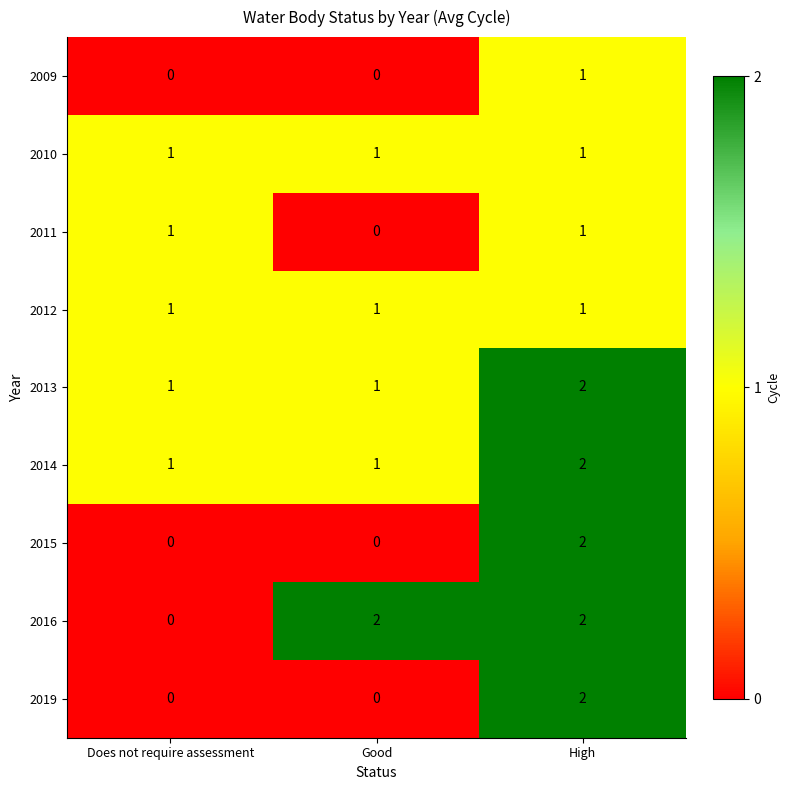

Reading left to right, list all the values displayed in this chart.

2009: 0	0	1
2010: 1	1	1
2011: 1	0	1
2012: 1	1	1
2013: 1	1	2
2014: 1	1	2
2015: 0	0	2
2016: 0	2	2
2019: 0	0	2